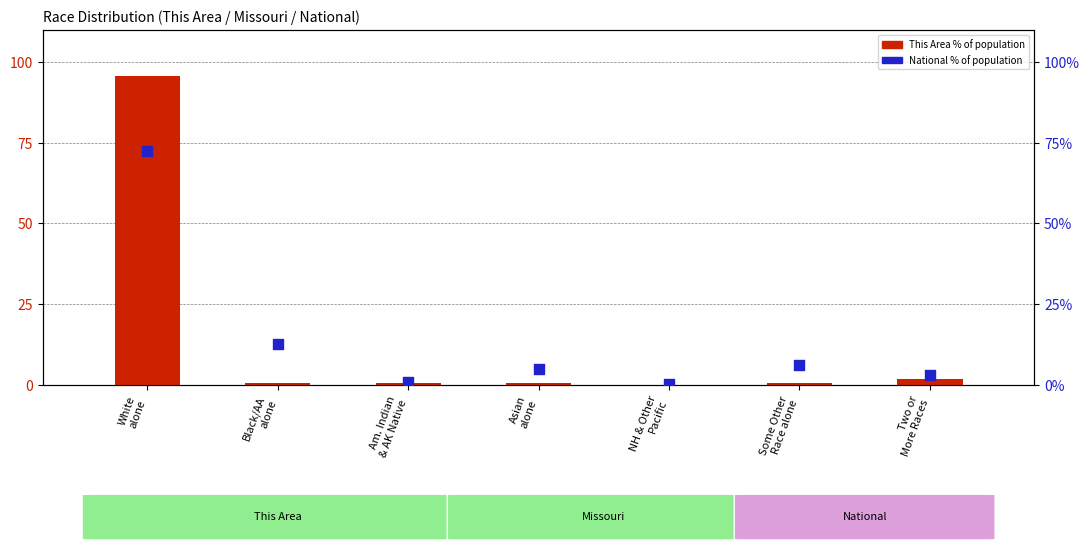

Is the value of National % (percentile rank within sample) at White
alone greater than the value of This Area % (transformed count) at Black/AA
alone?

Yes